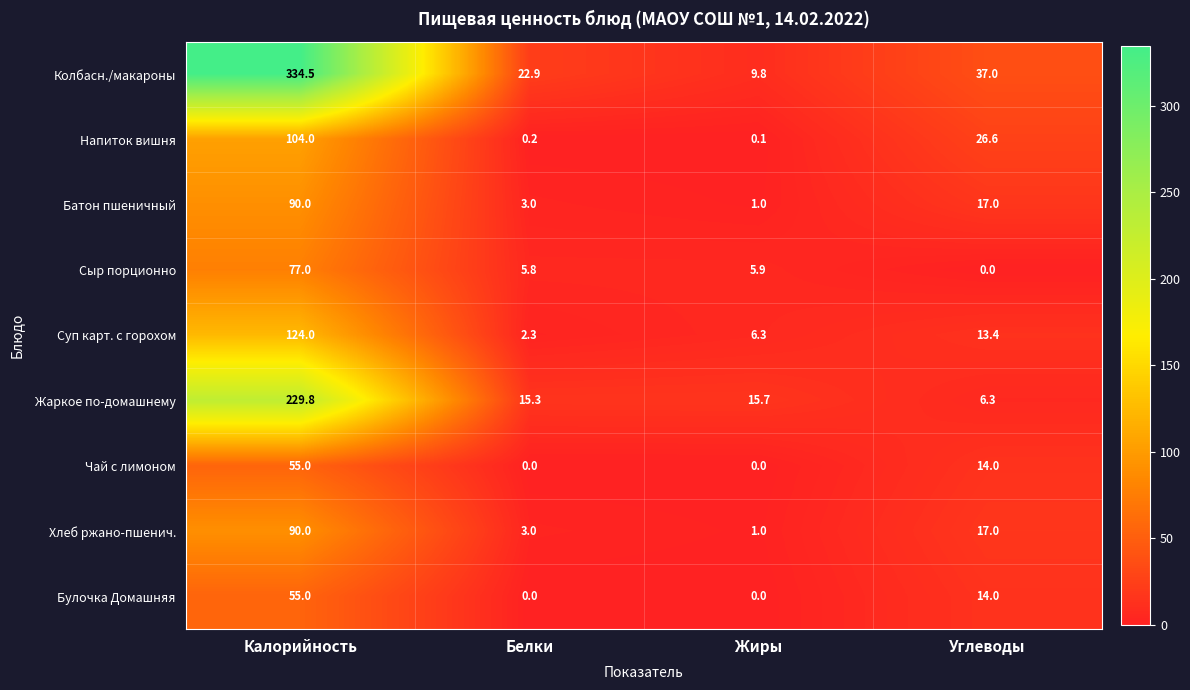

What is the difference between the maximum and minimum values in the Батон пшеничный series?

89.0